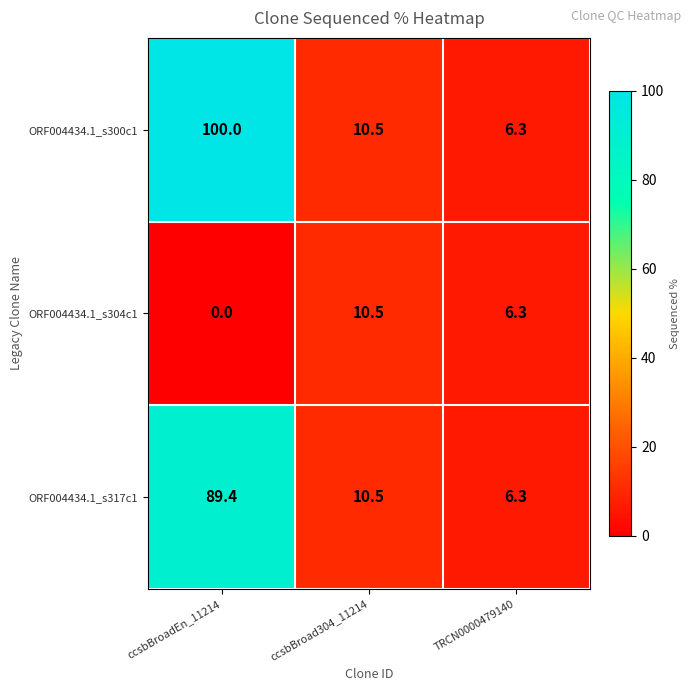

The value of ORF004434.1_s317c1 at ccsbBroad304_11214 is 10.5. True or false?

True